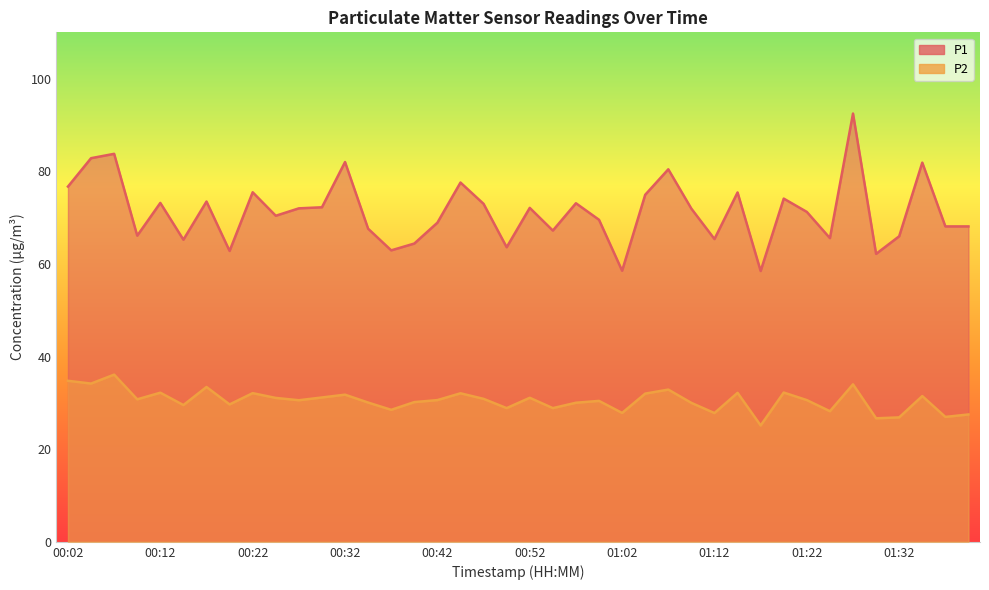

At how many categories does at least one series exceed 82?

3